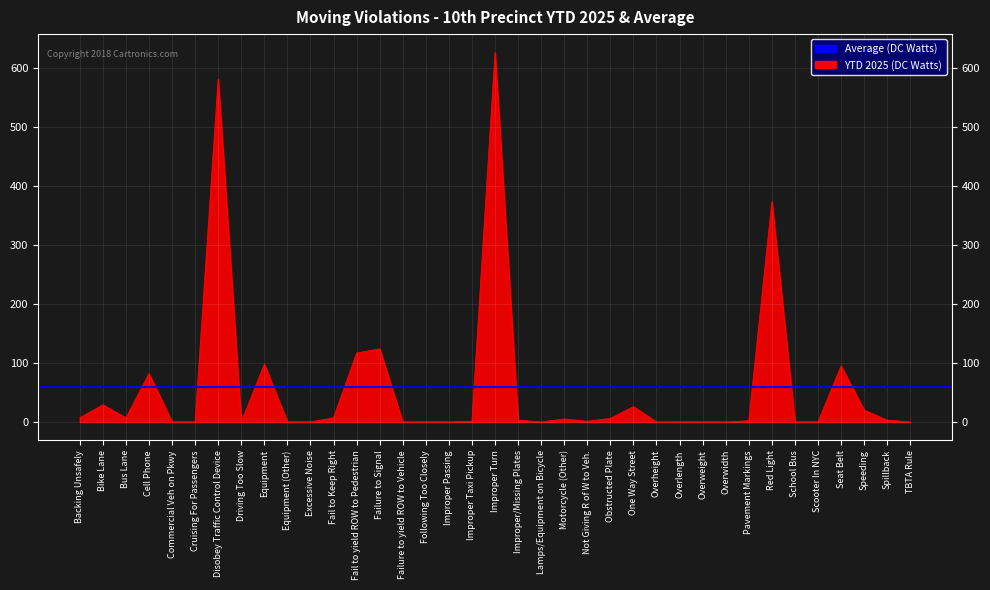

Where is the data nearest to the value 313?

Red Light